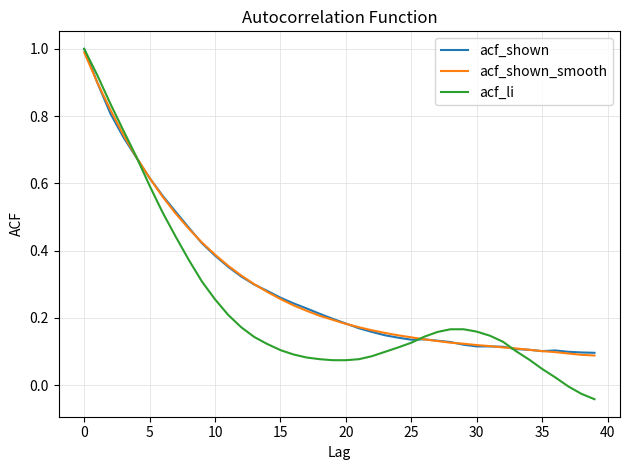

What is the maximum value for acf_li?

1.0